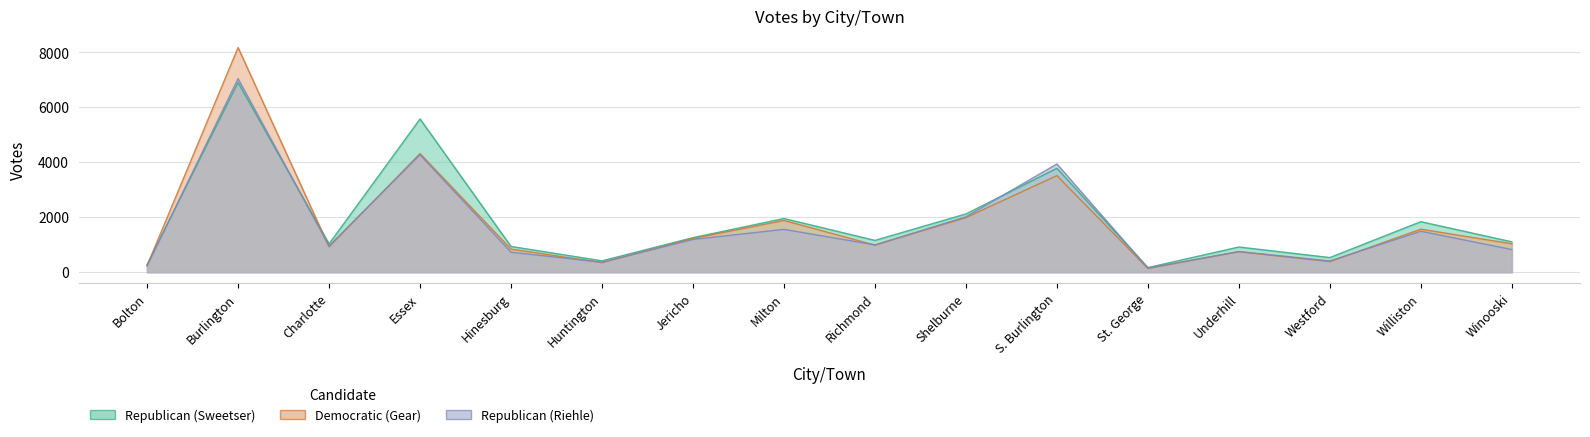

True or false: Republican (Sweetser) has a value of 3781 at S. Burlington.

True